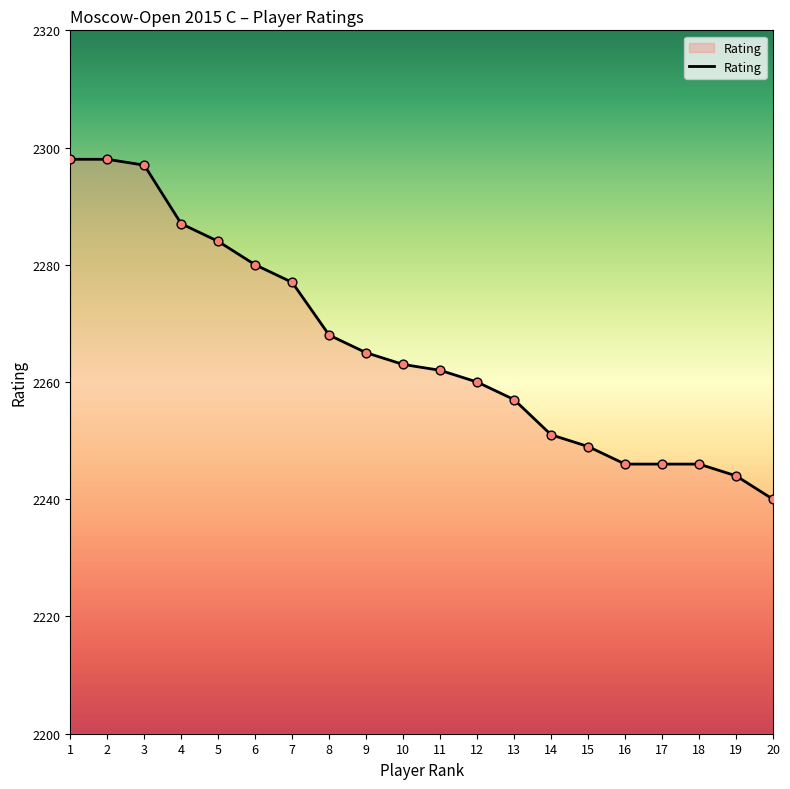

Approximately how many times larger is the value at 14 compared to 7?

1.0